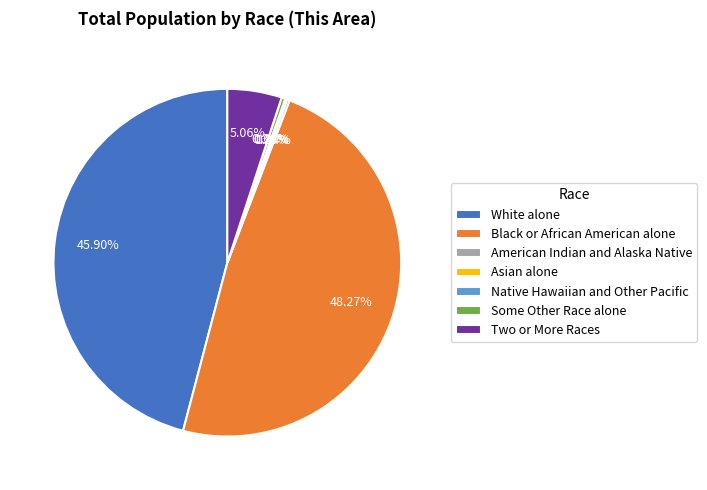

True or false: Two or More Races accounts for 20% of the total.

False